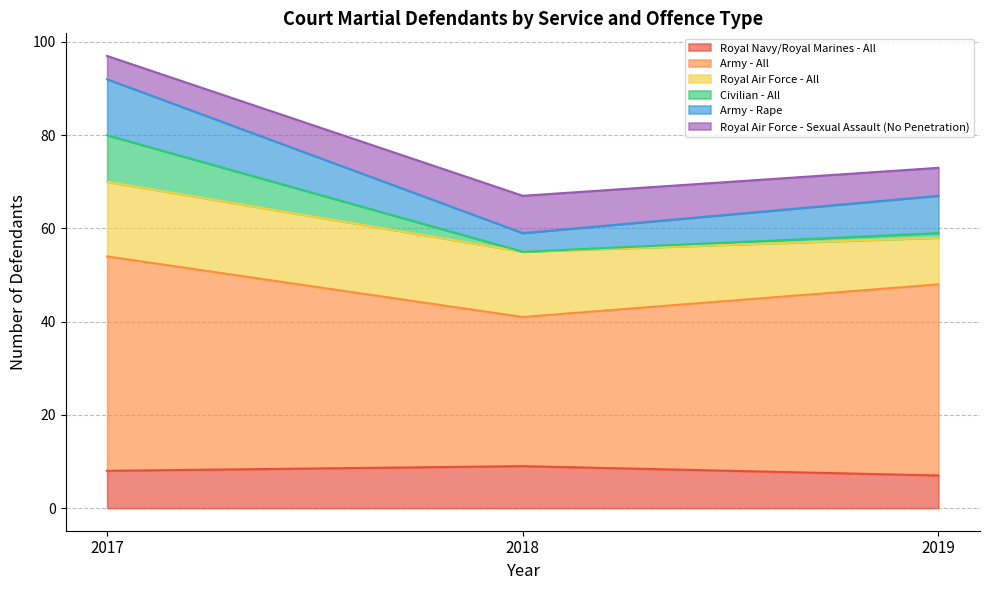

Where is Royal Navy/Royal Marines - All nearest to the value 8?

2017